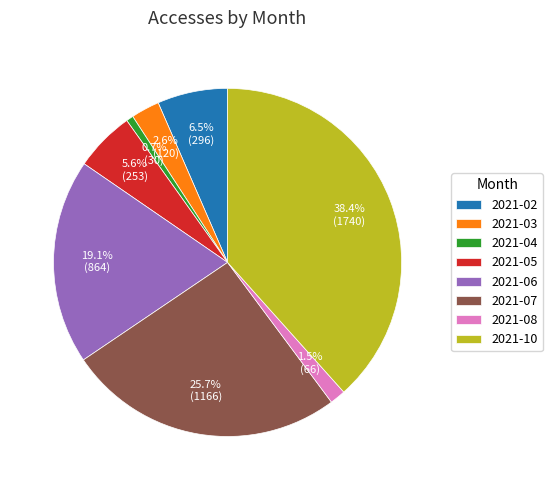

Is 2021-10 the majority of the pie?

No